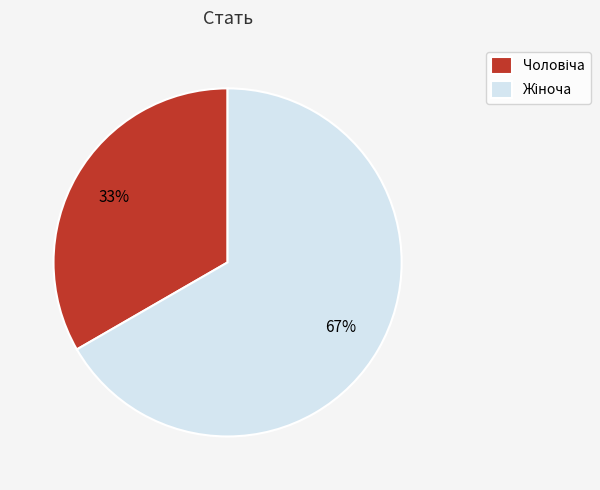

Is there a majority slice in this chart?

Yes